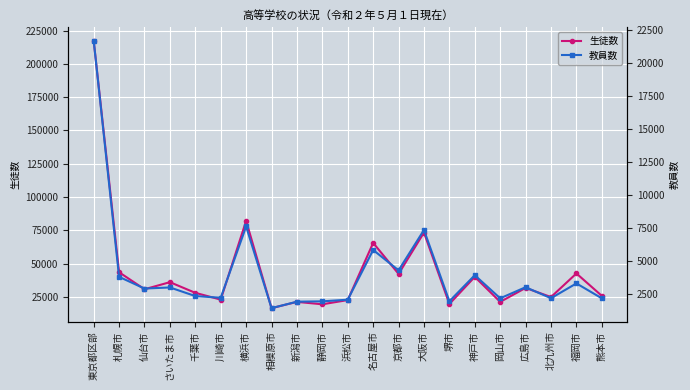

True or false: 生徒数 and 教員数 cross at least once.

False